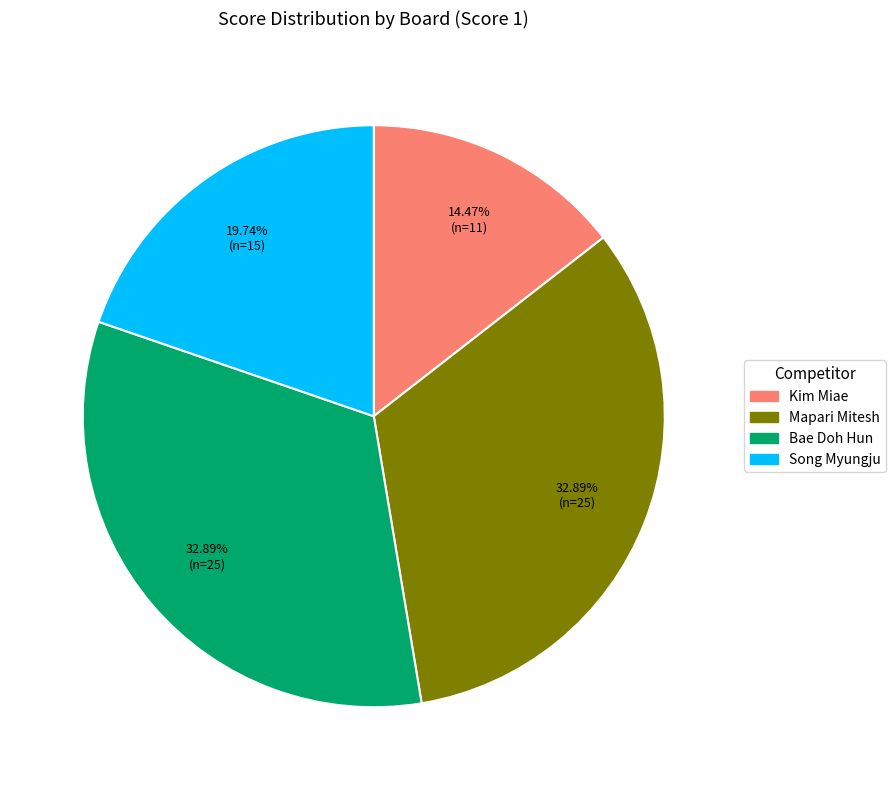

The Kim Miae slice represents 26% of the pie. True or false?

False